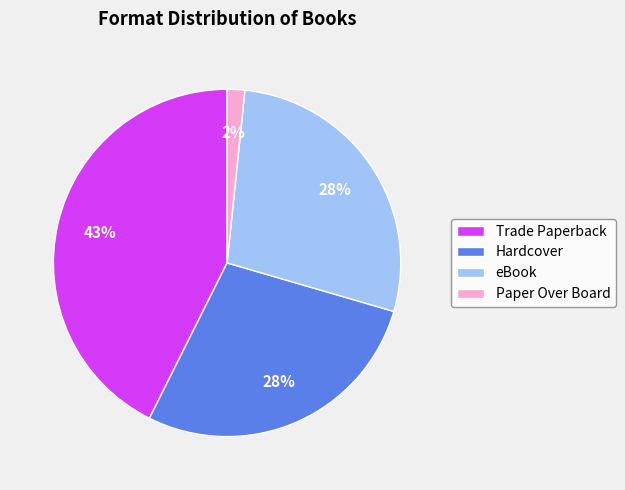

To the nearest percent, what is the difference between the largest and smallest slice percentages?

41%